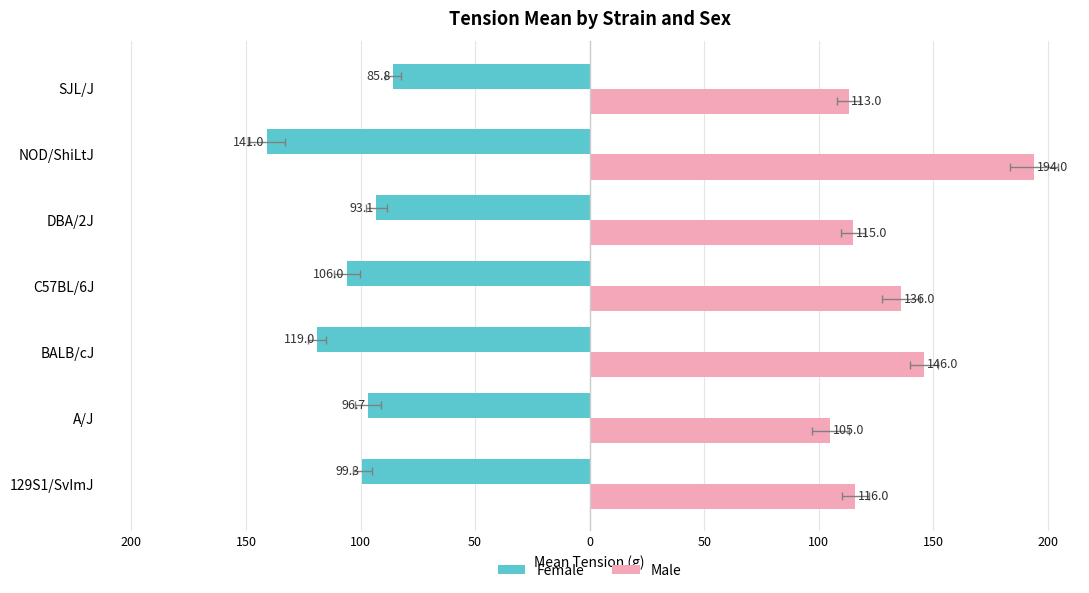

What is the spread (max minus min) of values at C57BL/6J?

242.0